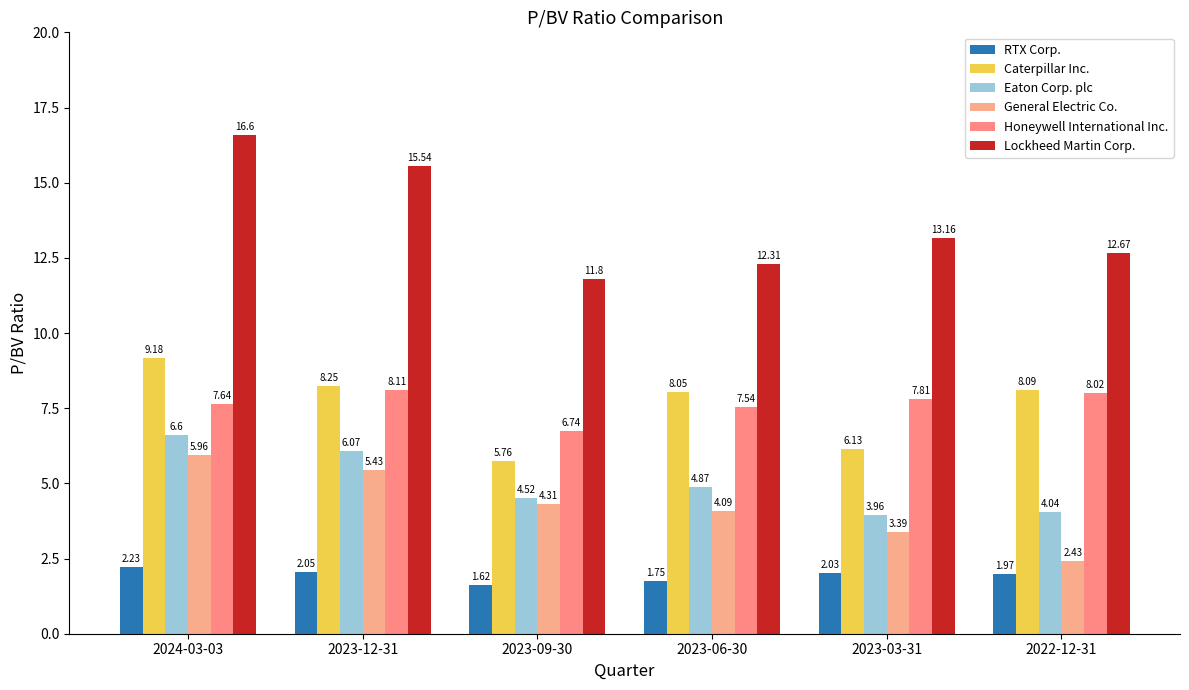

Between 2023-06-30 and 2023-03-31, which is larger?

2023-03-31